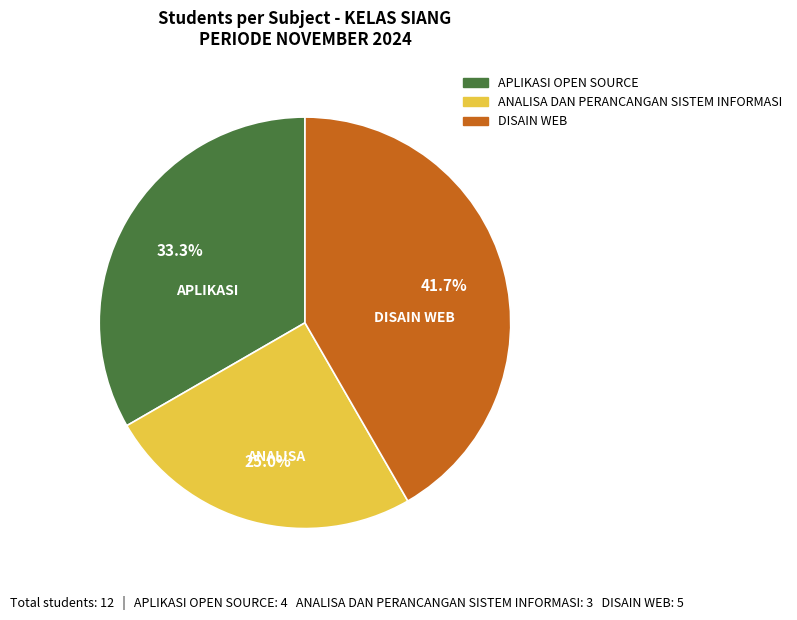

Which has a higher value, ANALISA DAN PERANCANGAN SISTEM INFORMASI or APLIKASI OPEN SOURCE?

APLIKASI OPEN SOURCE